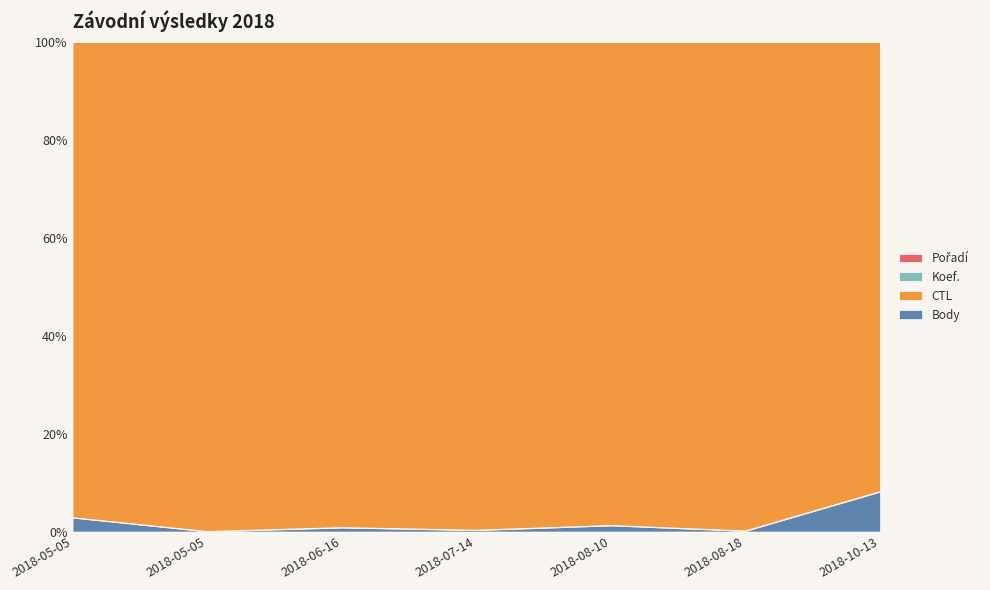

True or false: Body and Pořadí intersect in this chart.

False